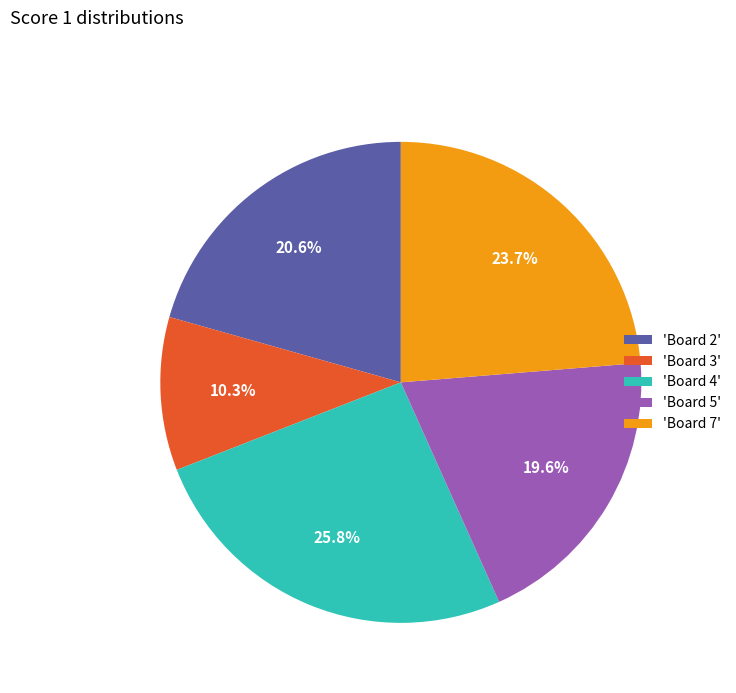

What is the smallest slice in the pie chart?

'Board 3'